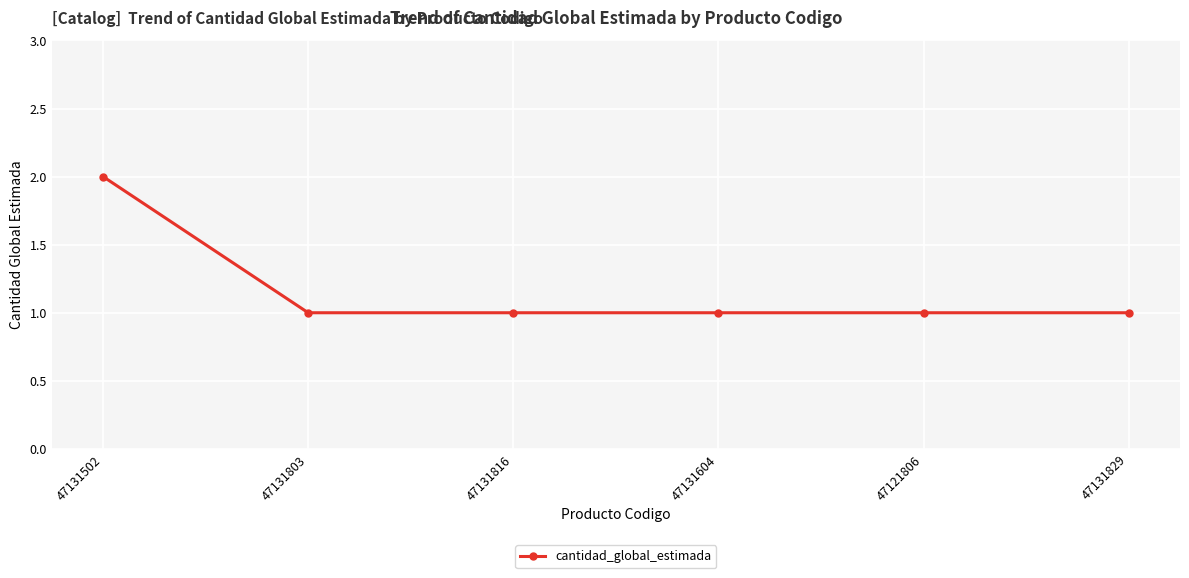

What is the difference between the maximum and minimum values?

1